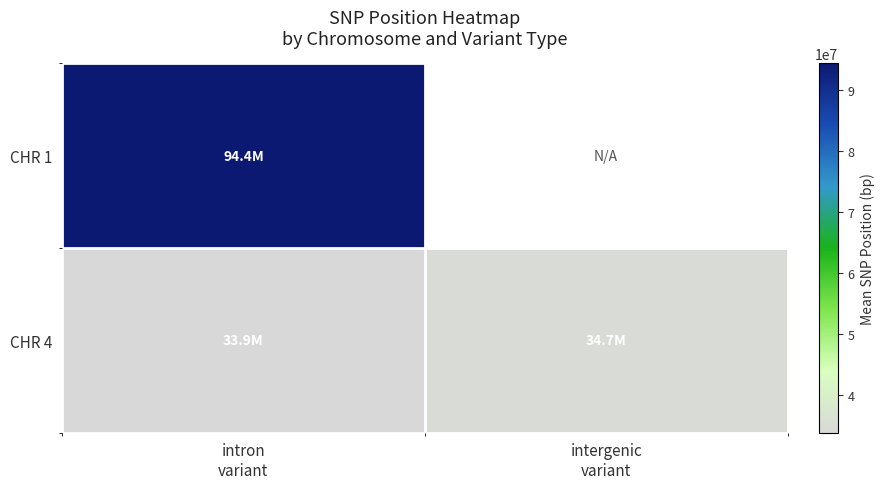

What is the minimum value for CHR 1?

94403543.0